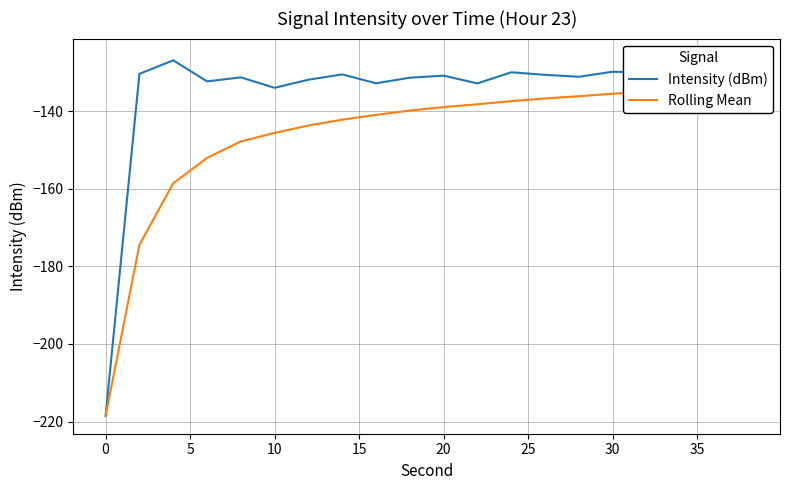

Reading right to left, what are all the values shown in this chart?

Intensity (dBm): -130.6	-130.4	-126.0	-130.1	-129.9	-131.2	-130.7	-130.0	-132.9	-130.9	-131.4	-132.9	-130.6	-131.9	-134.0	-131.3	-132.4	-126.9	-130.4	-218.5
Rolling Mean: -133.5	-133.9	-134.4	-135.0	-135.6	-136.2	-136.8	-137.5	-138.3	-139.0	-139.9	-141.0	-142.2	-143.7	-145.6	-147.8	-152.1	-158.6	-174.5	-218.5